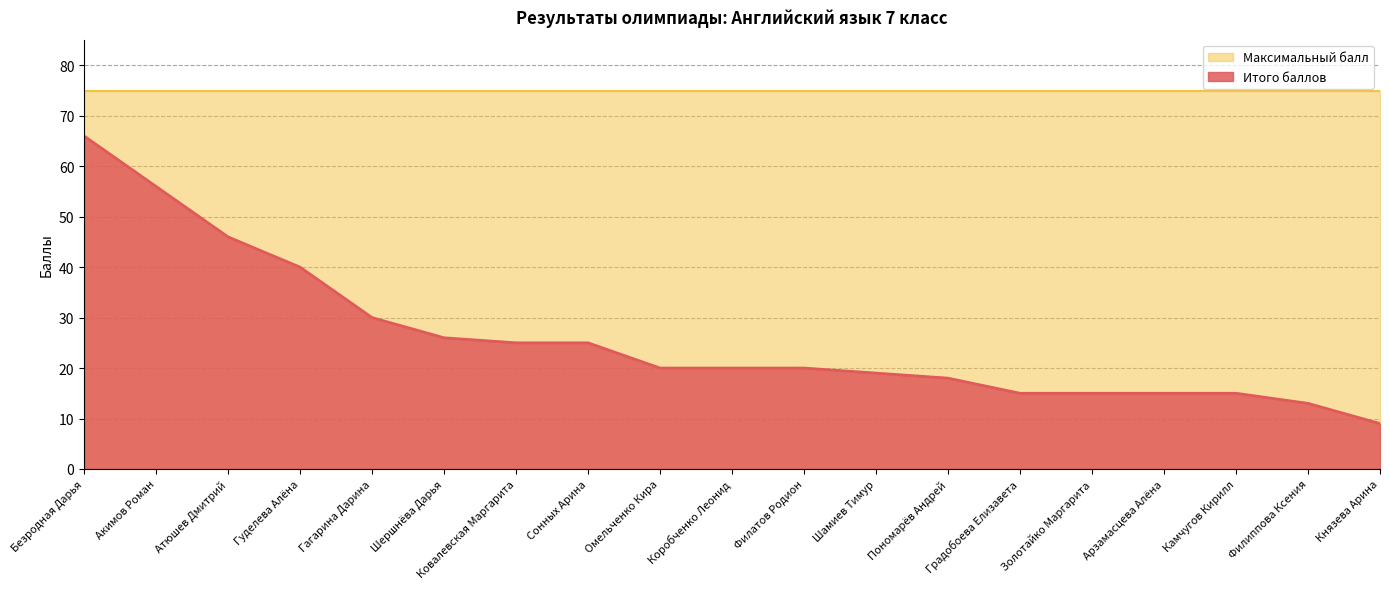

At which label is the value closest to 37?

Гуделева Алёна